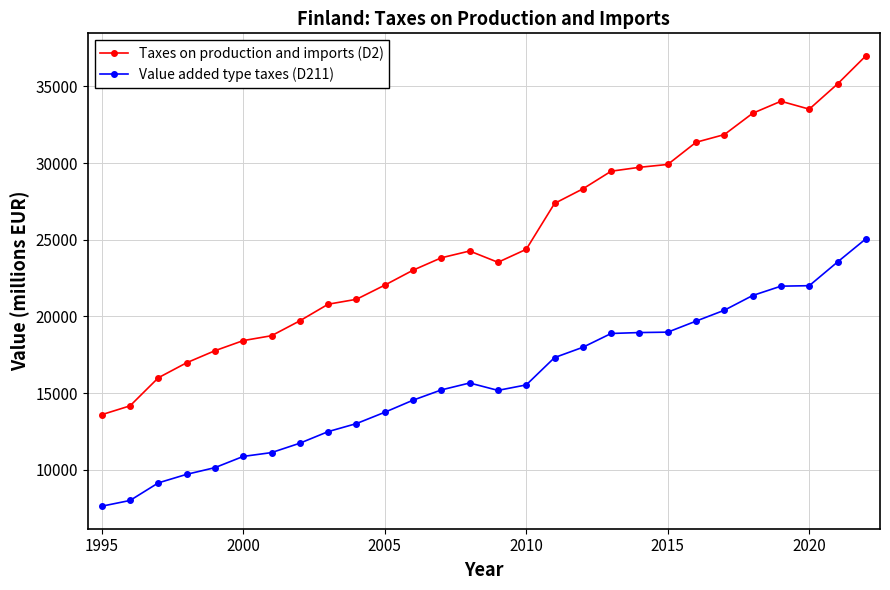

What is the maximum value shown in the chart?

36997